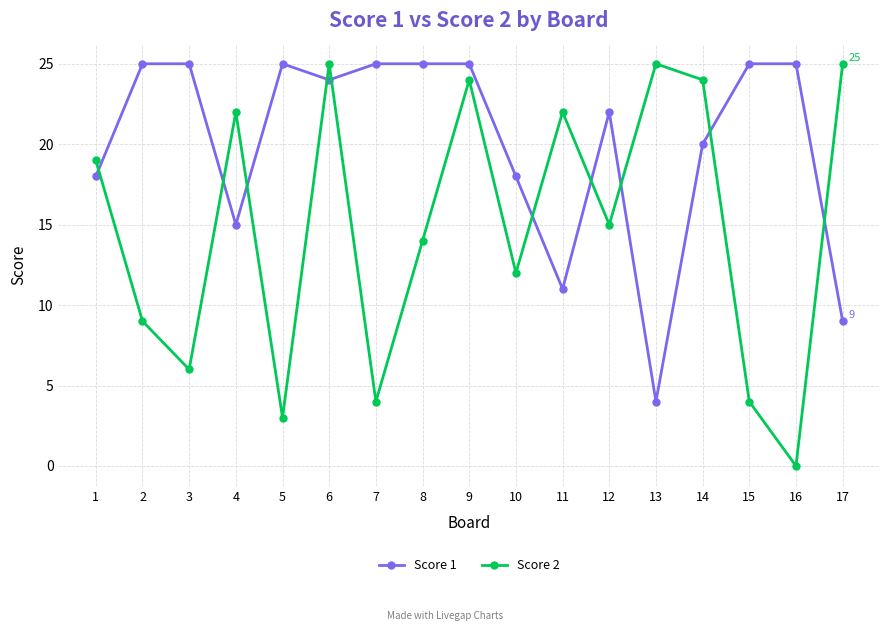

At which label is Score 1 closest to 14?

4